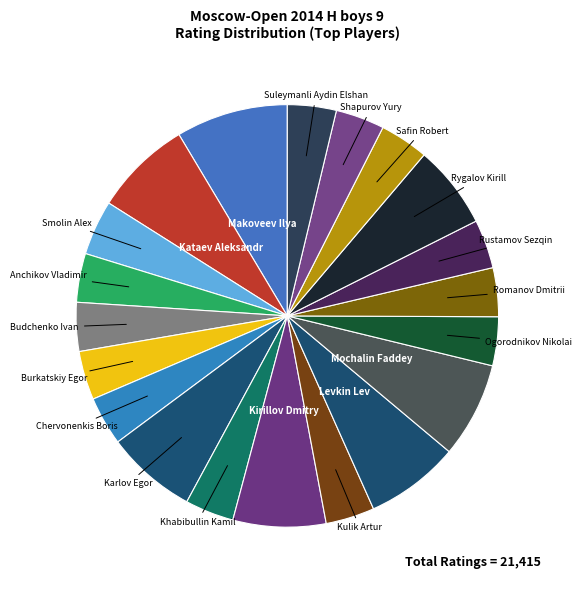

True or false: Rustamov Sezqin accounts for 4% of the total.

True